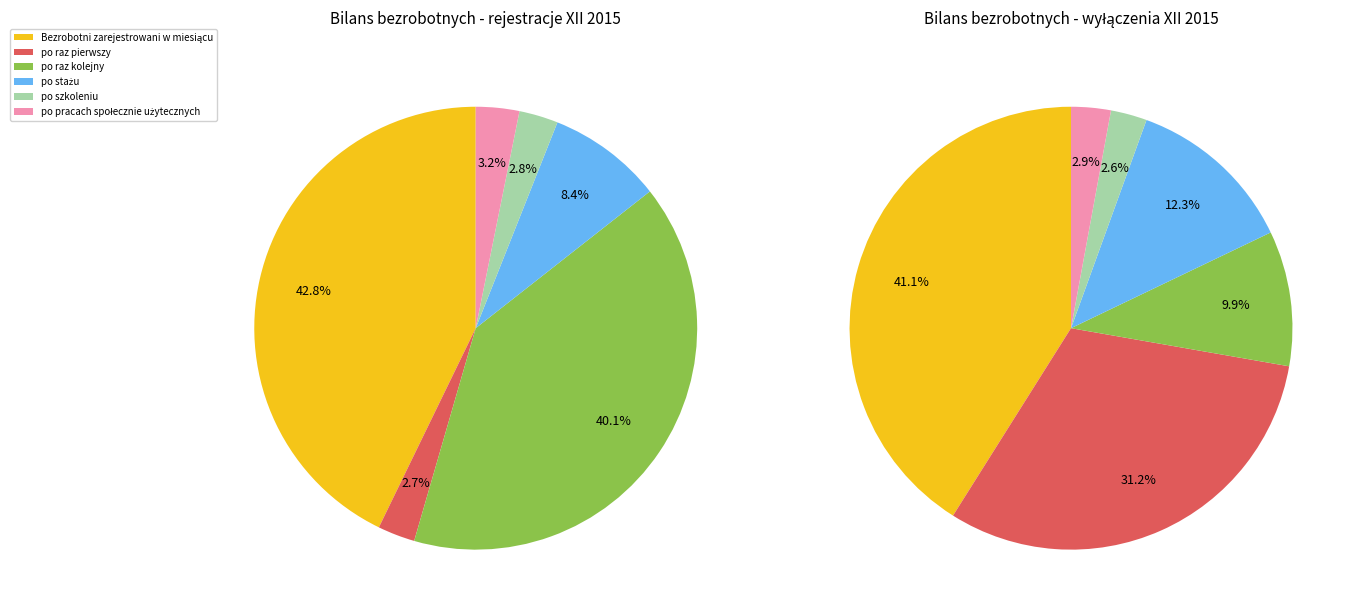

What percentage is the po raz kolejny slice, to the nearest percent?

40%